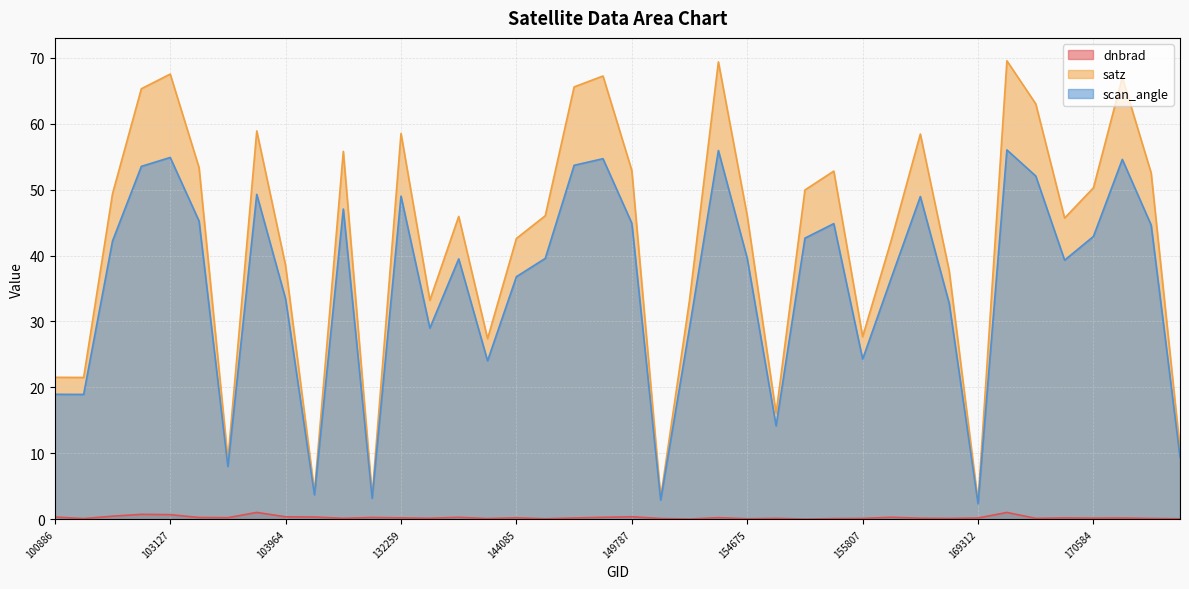

What is the value of the scan_angle point at the 26th from the left?

14.2